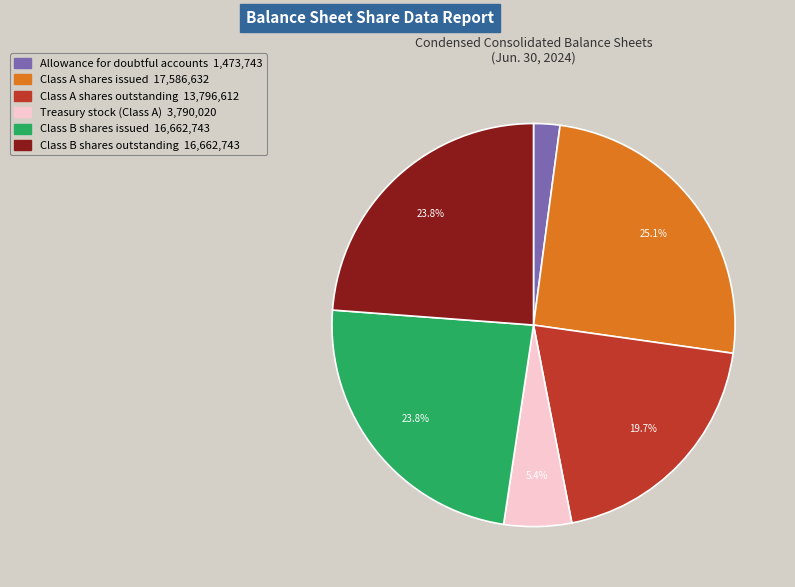

What is the ratio of the value at Class B shares outstanding to the value at Treasury stock (Class A)?

4.4